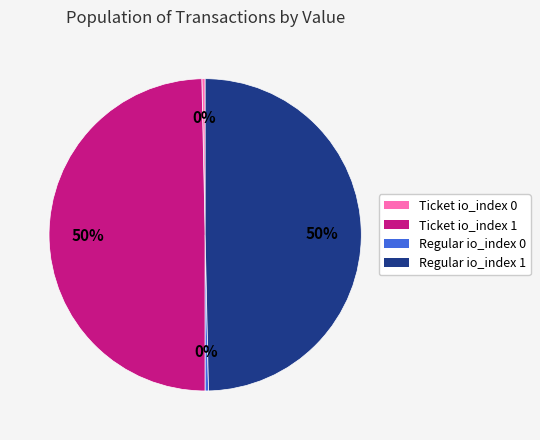

How many segments does this pie chart have?

4